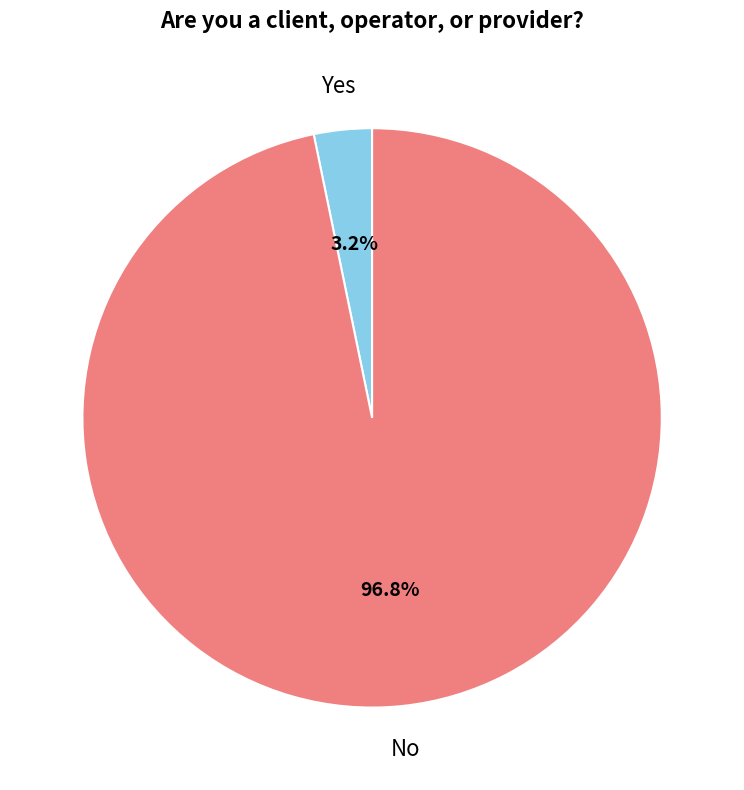

Does any single category account for the majority?

Yes